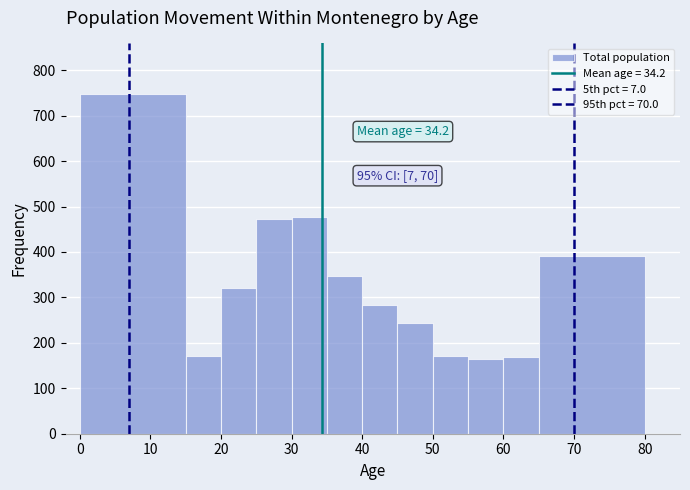

Over which range of the x-axis is the bar tallest?

0 to 15